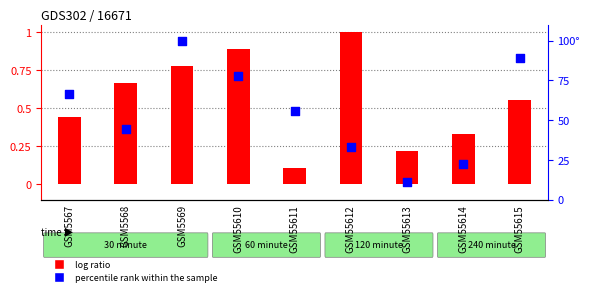

At which category is the sum across all series the highest?

GSM5569